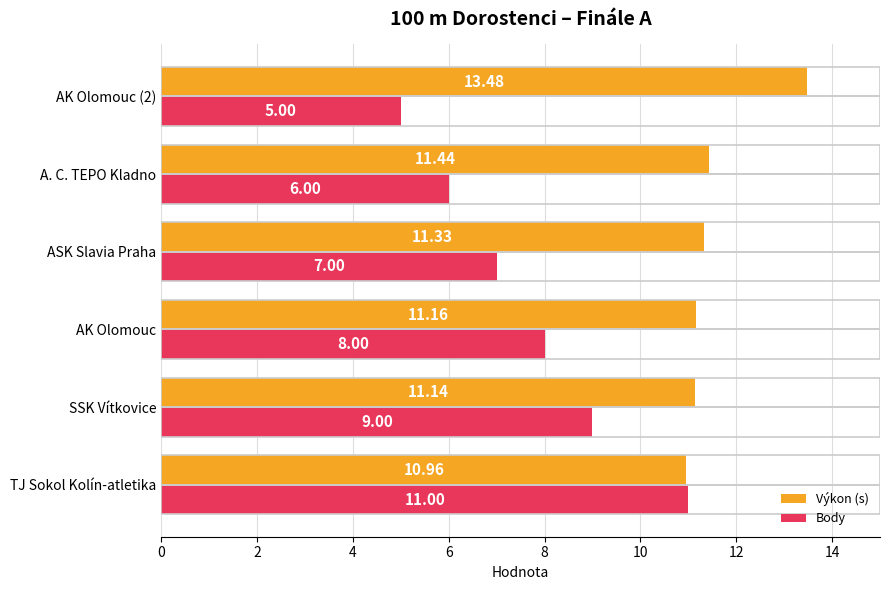

What is the sum of all Výkon (s) values?

69.5